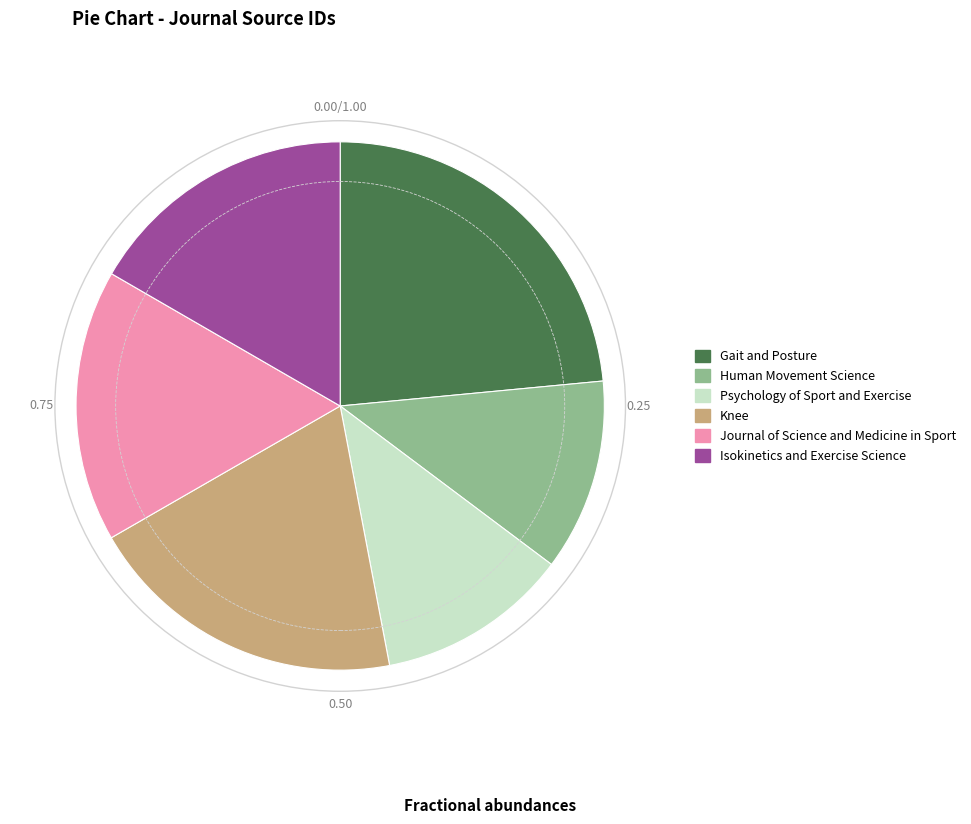

Does Psychology of Sport and Exercise represent more than half of the total?

No